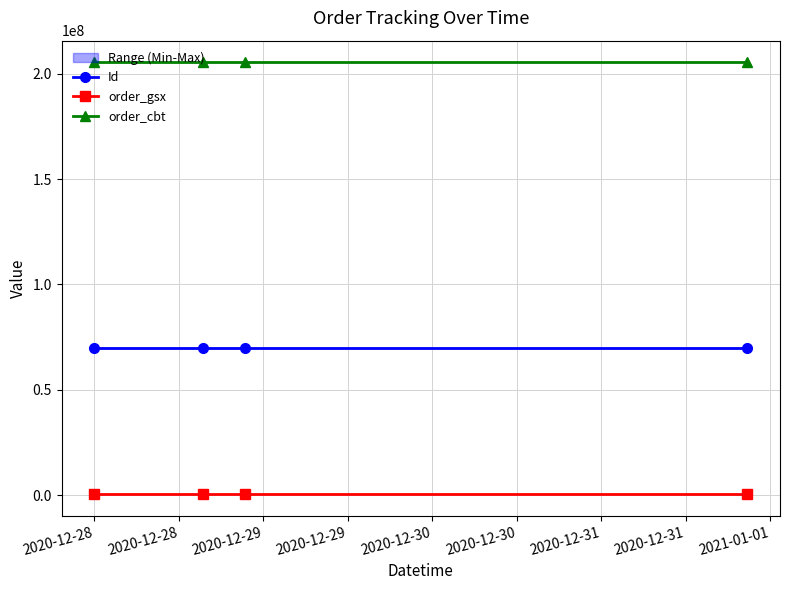

True or false: order_gsx and order_cbt cross at least once.

False